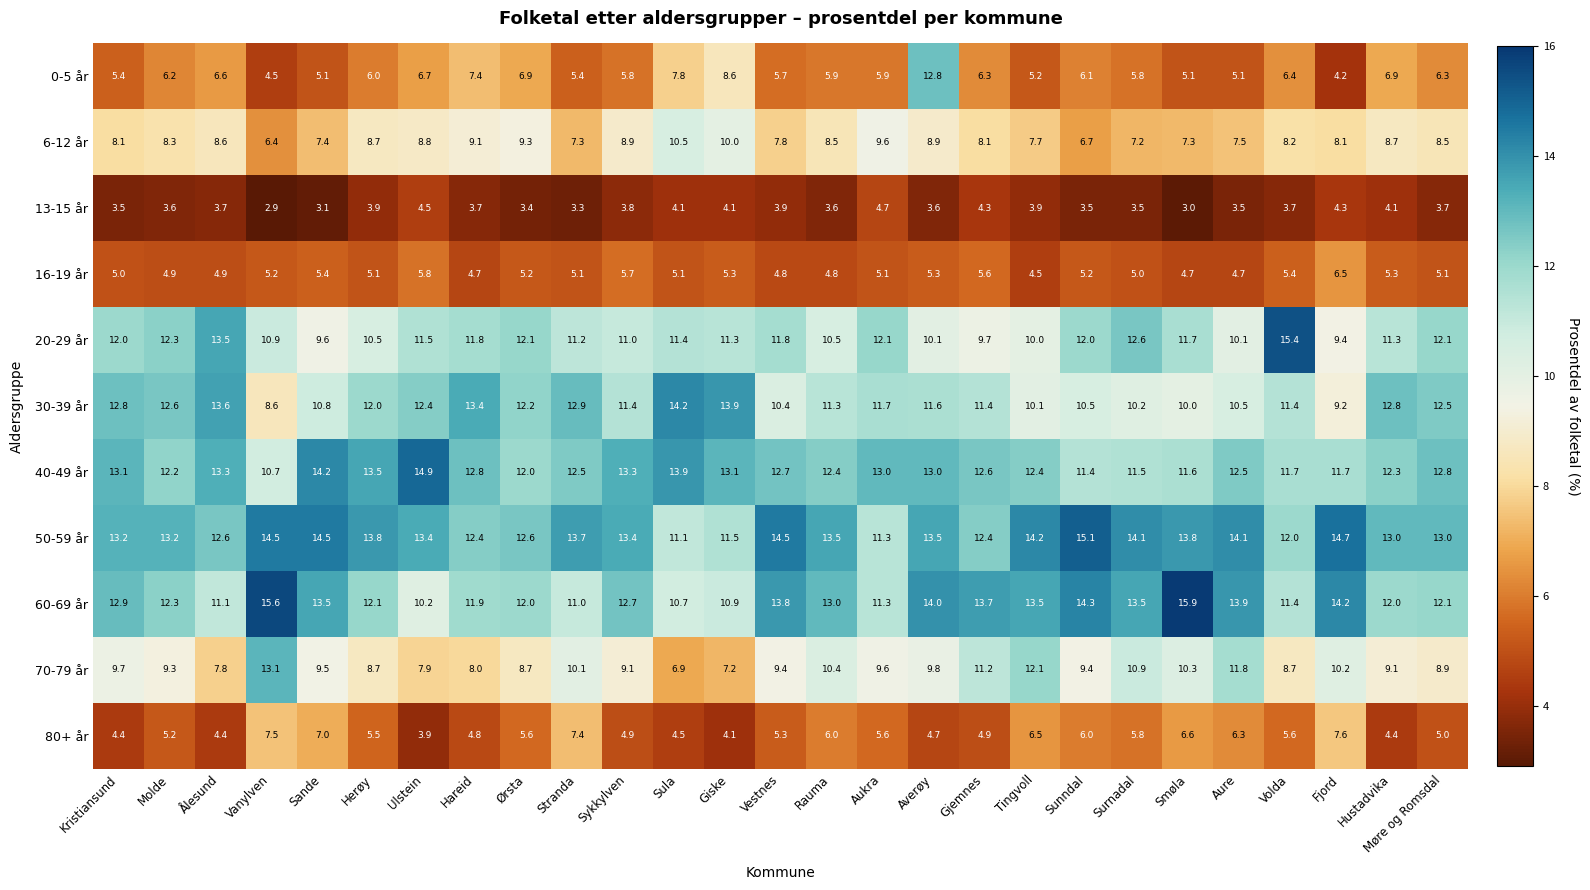

The 0-5 år series shows 6.2 at Molde. True or false?

True